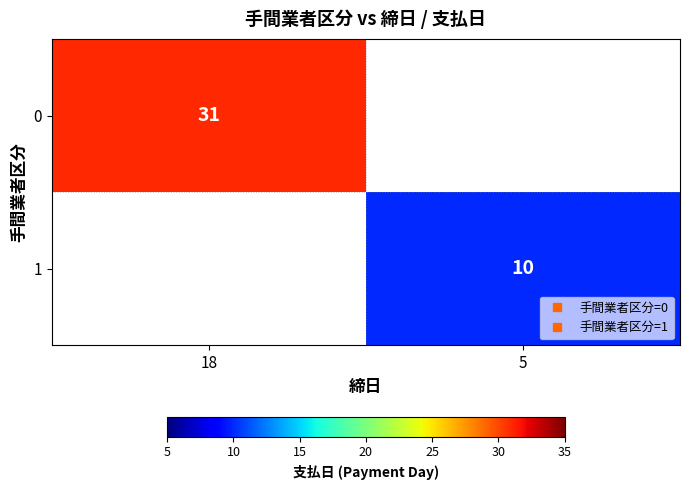

List the series in order of their peak value, highest first.

0, 1